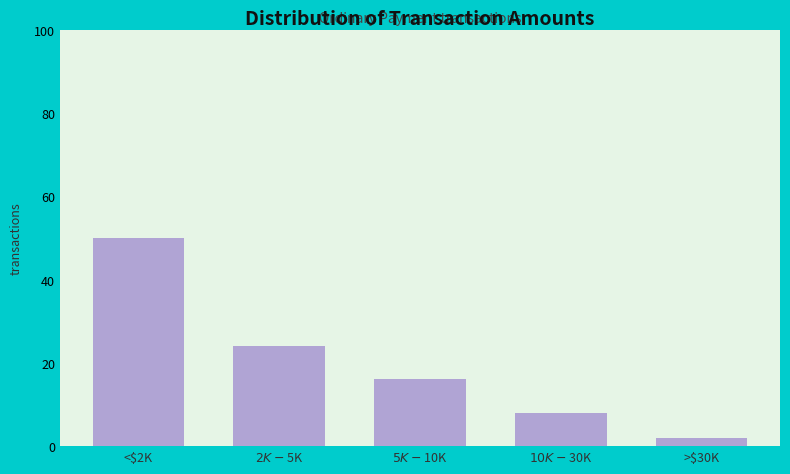

Reading left to right, transcribe all the data shown in this chart.

50	24	16	8	2